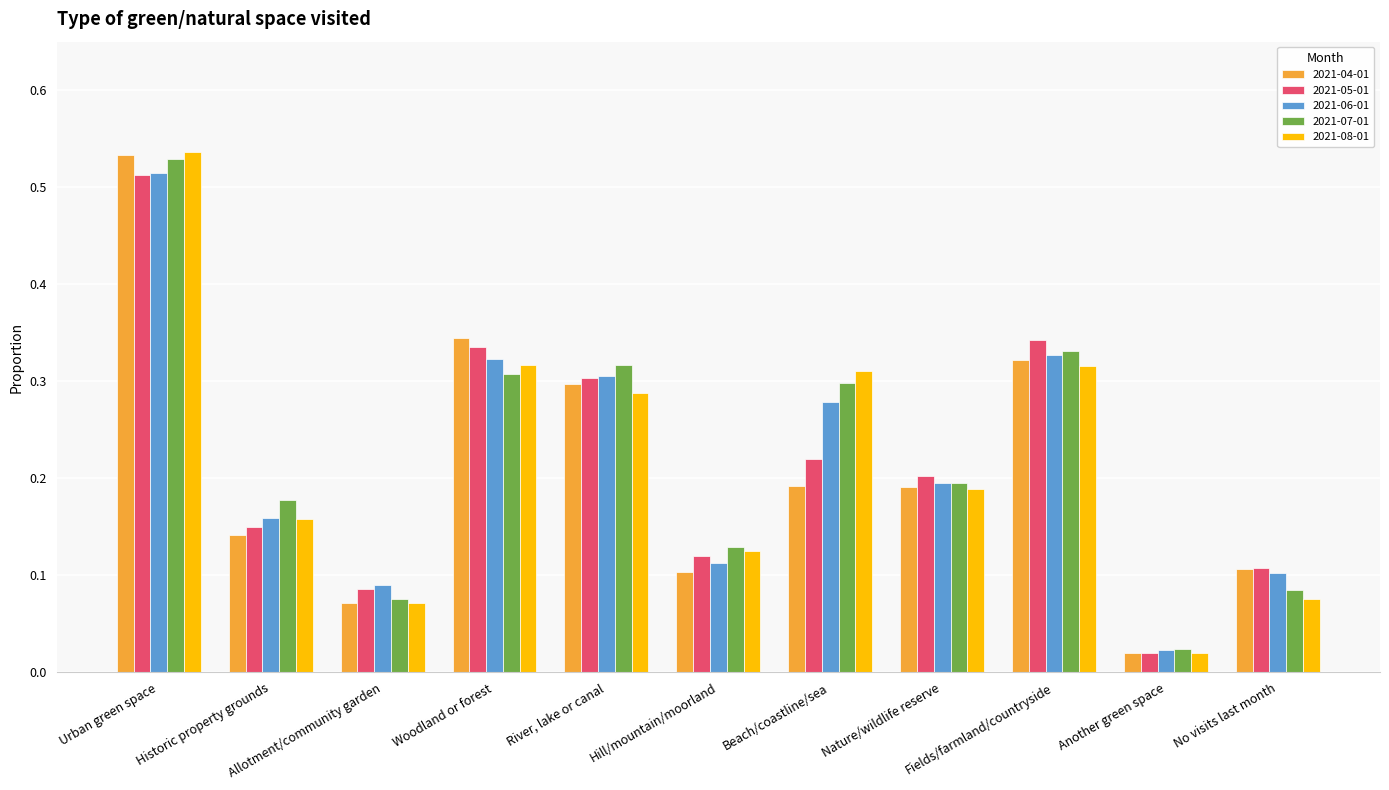

At how many categories does at least one series exceed 0?

11